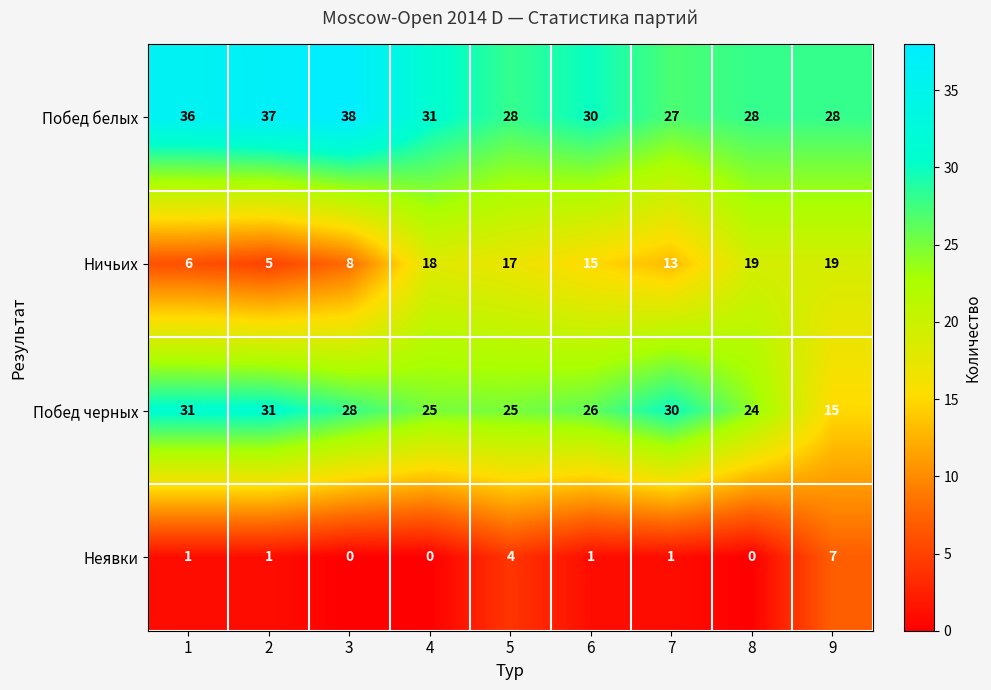

The Побед белых series shows 31 at 4. True or false?

True